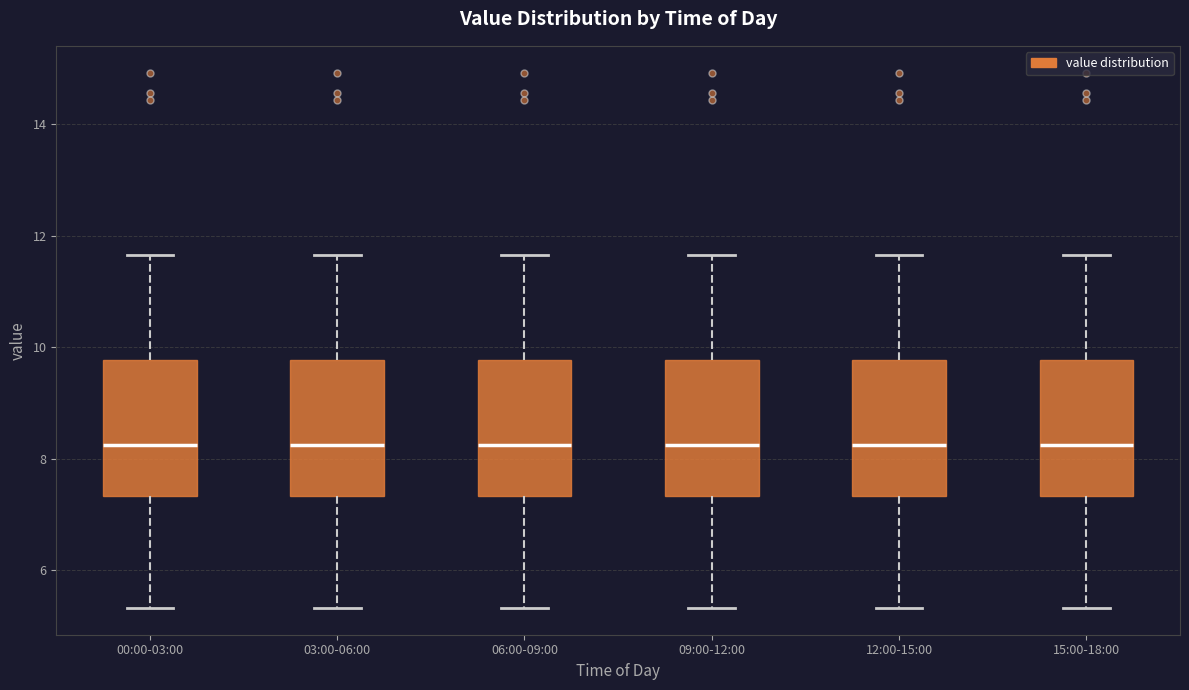

Reading left to right, transcribe this box plot: for each box, give where its median line is, the range the box spans, and where its two whiskers end, as read against the y-axis. The values are not printed on the chart, so give them approximately, as read against the axis.

00:00-03:00: median 8.2, box 7.4 to 9.8, whiskers 5.4 to 11.6
03:00-06:00: median 8.2, box 7.4 to 9.8, whiskers 5.4 to 11.6
06:00-09:00: median 8.2, box 7.4 to 9.8, whiskers 5.4 to 11.6
09:00-12:00: median 8.2, box 7.4 to 9.8, whiskers 5.4 to 11.6
12:00-15:00: median 8.2, box 7.4 to 9.8, whiskers 5.4 to 11.6
15:00-18:00: median 8.2, box 7.4 to 9.8, whiskers 5.4 to 11.6